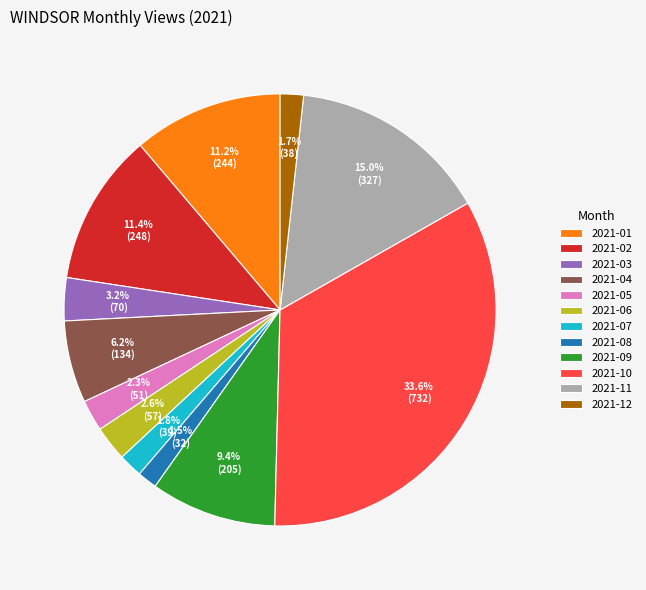

What is the largest slice in the pie chart?

2021-10